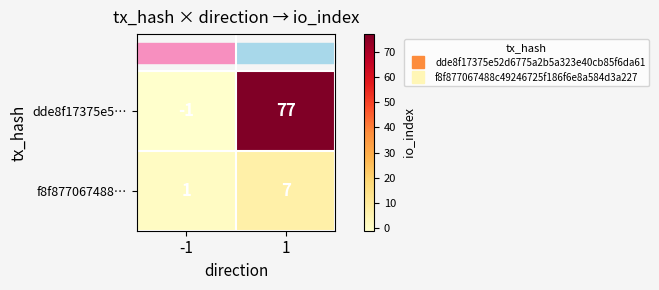

What value does the dde8f17375e5… series have at 1, to the nearest 10?

80